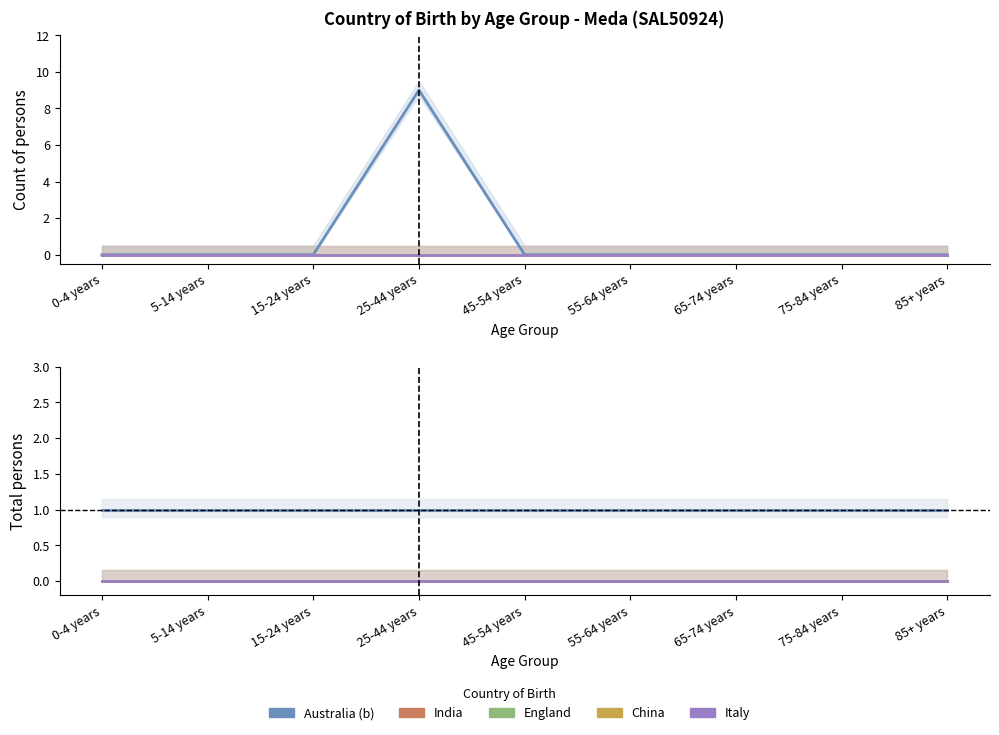

Reading right to left, extract all data points from this chart.

Australia (b): 85+ years=1	75-84 years=1	65-74 years=1	55-64 years=1	45-54 years=1	25-44 years=1	15-24 years=1	5-14 years=1	0-4 years=1
India: 85+ years=0	75-84 years=0	65-74 years=0	55-64 years=0	45-54 years=0	25-44 years=0	15-24 years=0	5-14 years=0	0-4 years=0
England: 85+ years=0	75-84 years=0	65-74 years=0	55-64 years=0	45-54 years=0	25-44 years=0	15-24 years=0	5-14 years=0	0-4 years=0
China: 85+ years=0	75-84 years=0	65-74 years=0	55-64 years=0	45-54 years=0	25-44 years=0	15-24 years=0	5-14 years=0	0-4 years=0
Italy: 85+ years=0	75-84 years=0	65-74 years=0	55-64 years=0	45-54 years=0	25-44 years=0	15-24 years=0	5-14 years=0	0-4 years=0